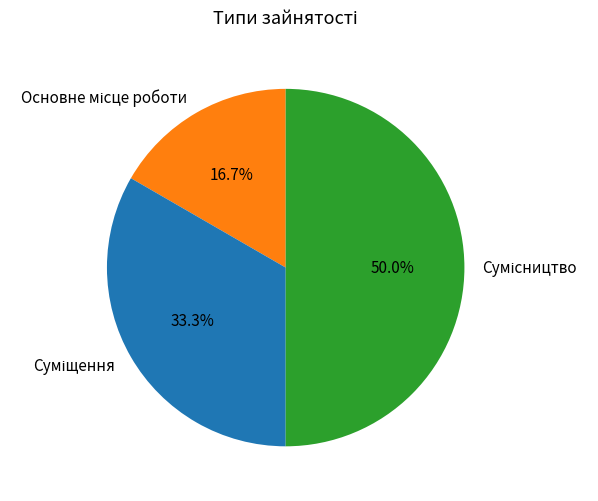

What is the ratio of the value at Суміщення to the value at Сумісництво?

0.7